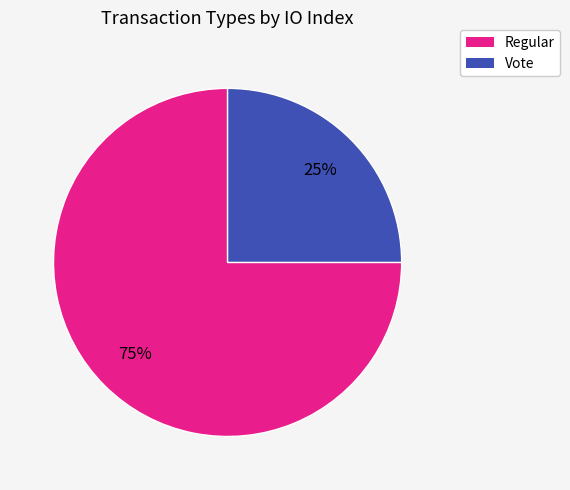

Which category has the smallest portion of the pie?

Vote